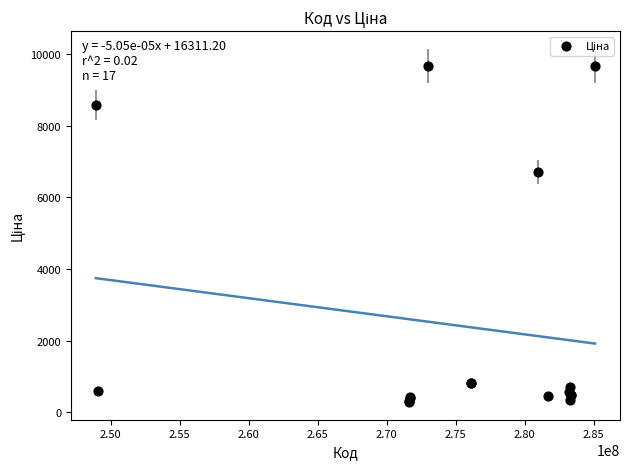

What Y value in the scatter plot is closest to 4982?

6710.2